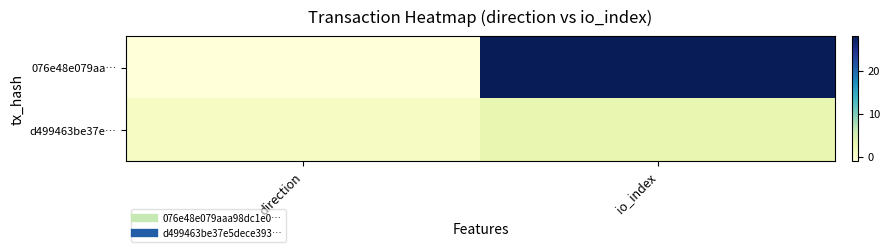

Reading left to right, transcribe all the data shown in this chart.

076e48e079aa…: direction=-1	io_index=28
d499463be37e…: direction=1	io_index=3